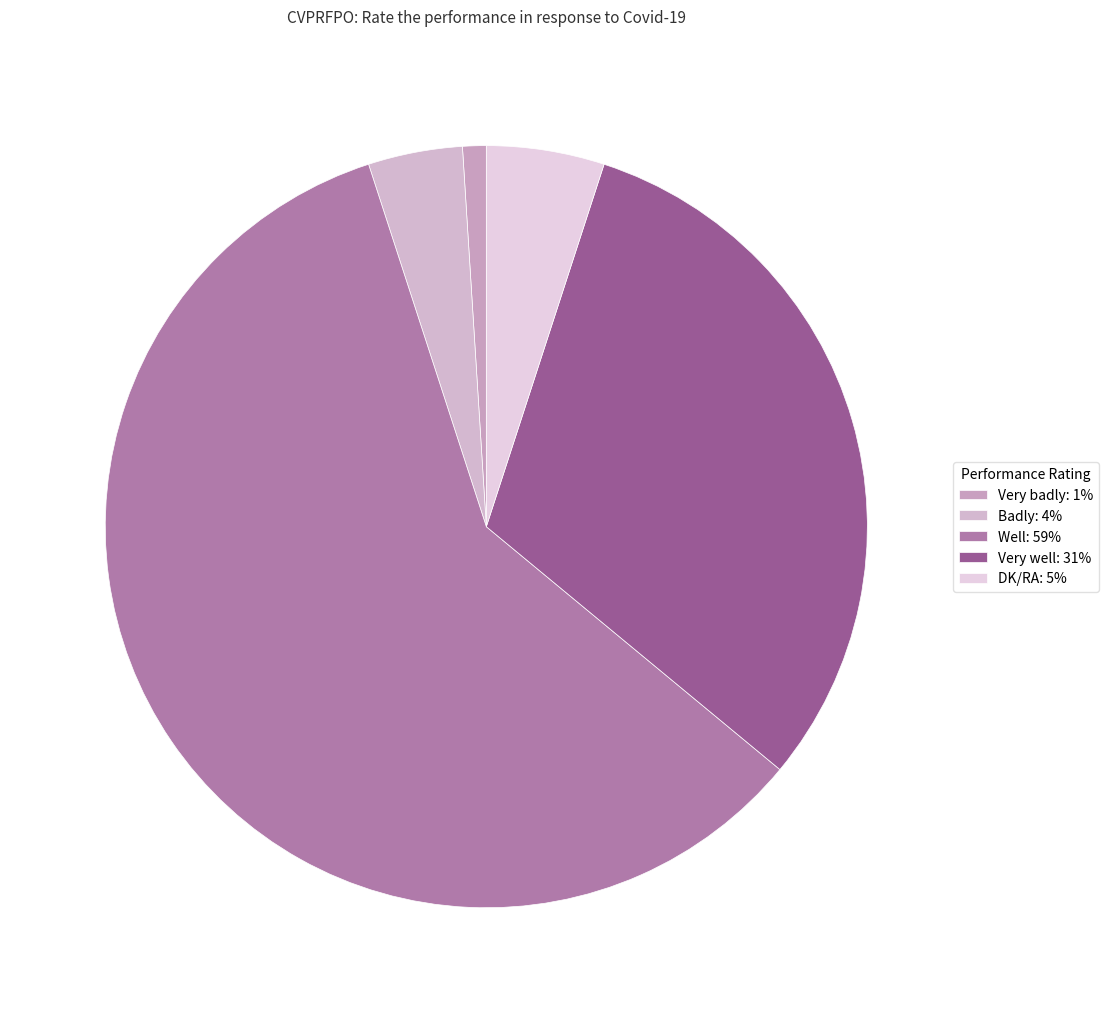

Approximately how many times larger is the value at DK/RA compared to Well?

0.1